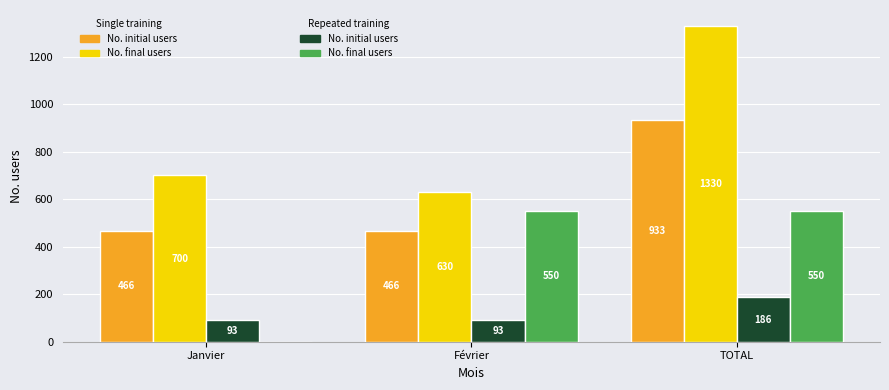

At which category does the chart reach its peak across all series?

TOTAL